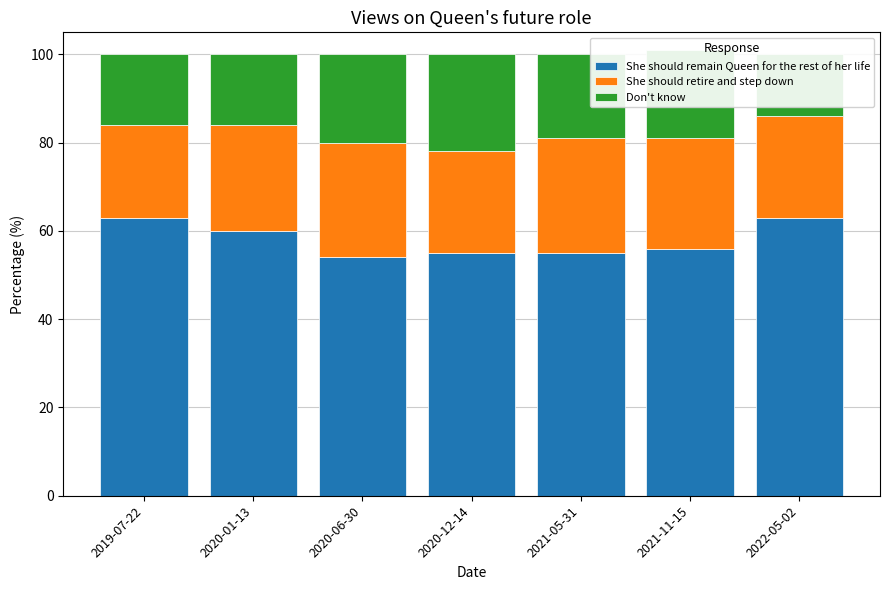

At which label does She should retire and step down reach its minimum?

2019-07-22